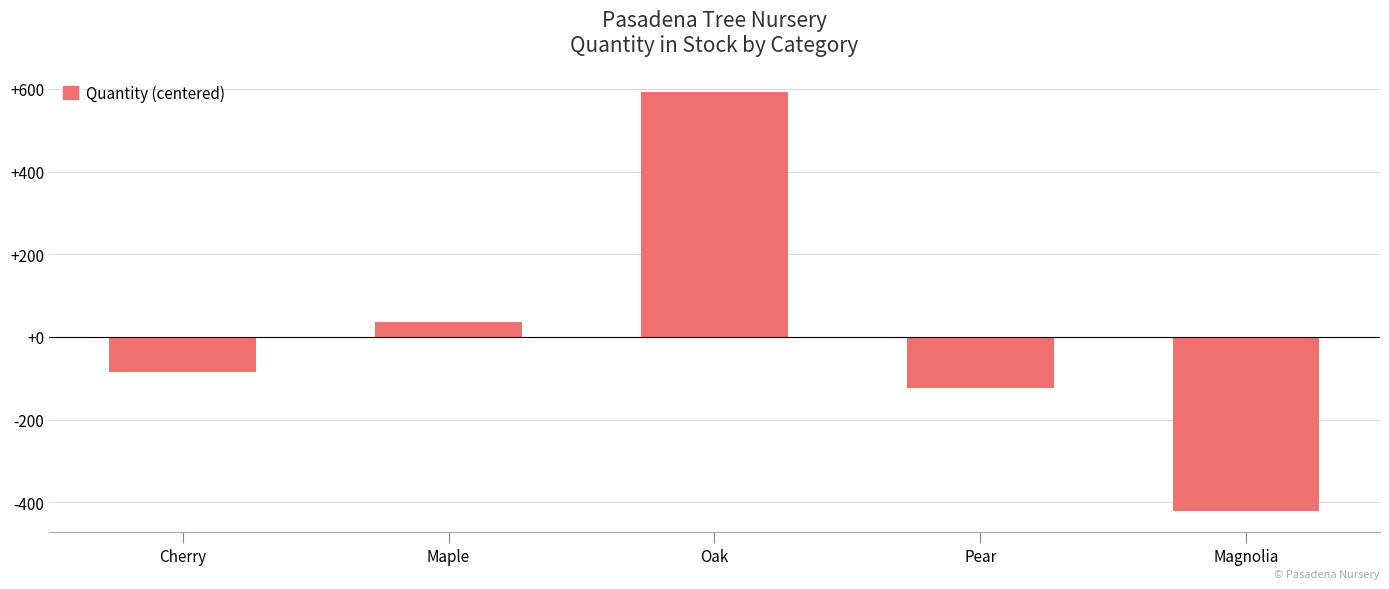

Does the chart contain stacked bars?

No